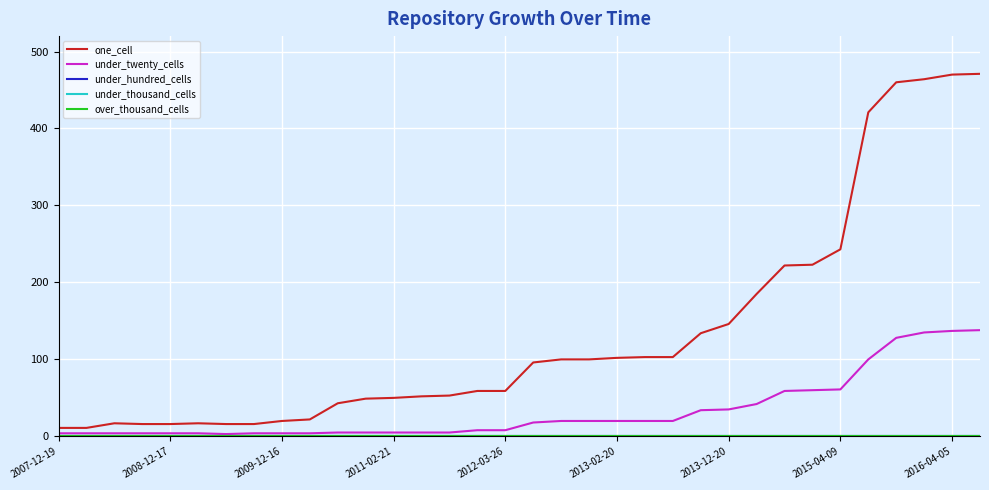

True or false: over_thousand_cells and under_thousand_cells cross at least once.

False